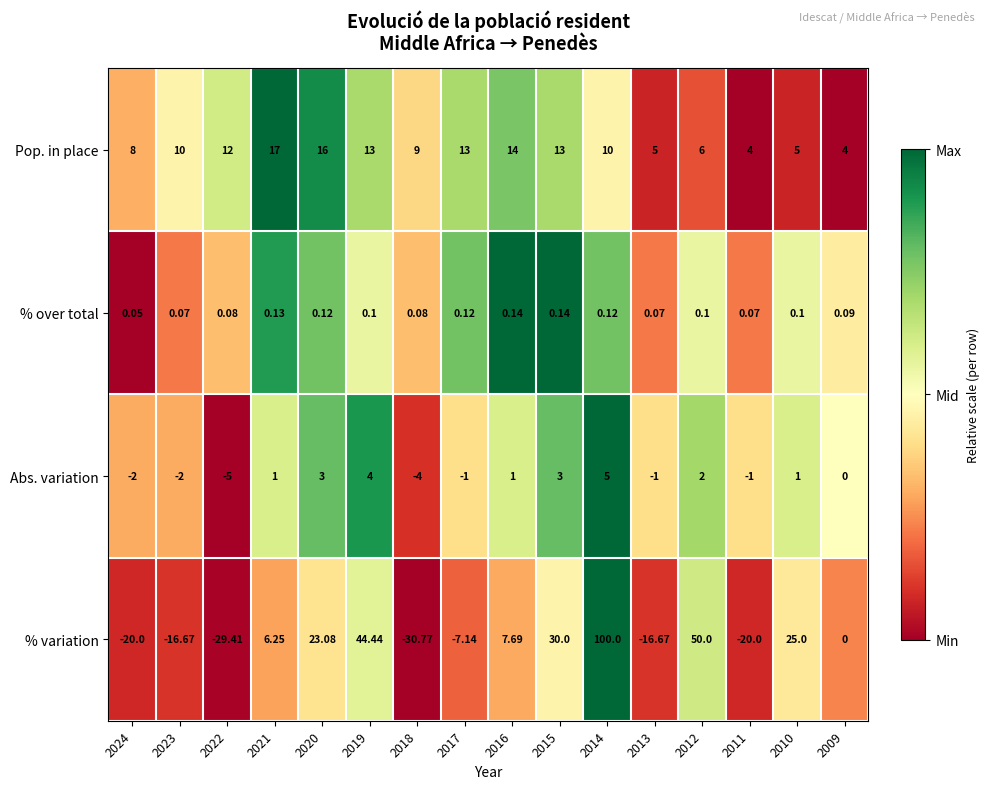

Is the value of % over total at 2023 greater than the value of Abs. variation at 2014?

No